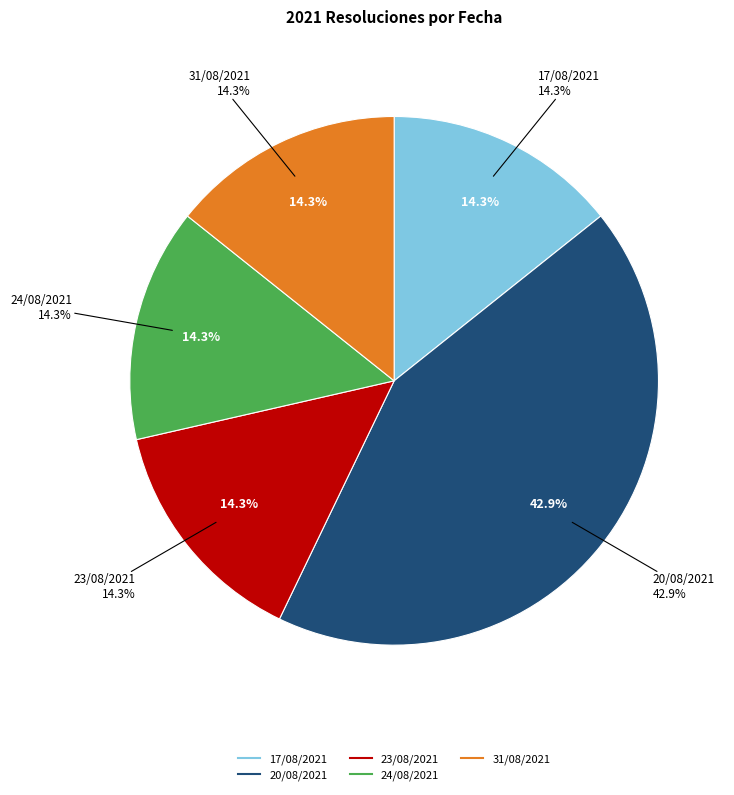

Which slice is the largest?

20/08/2021